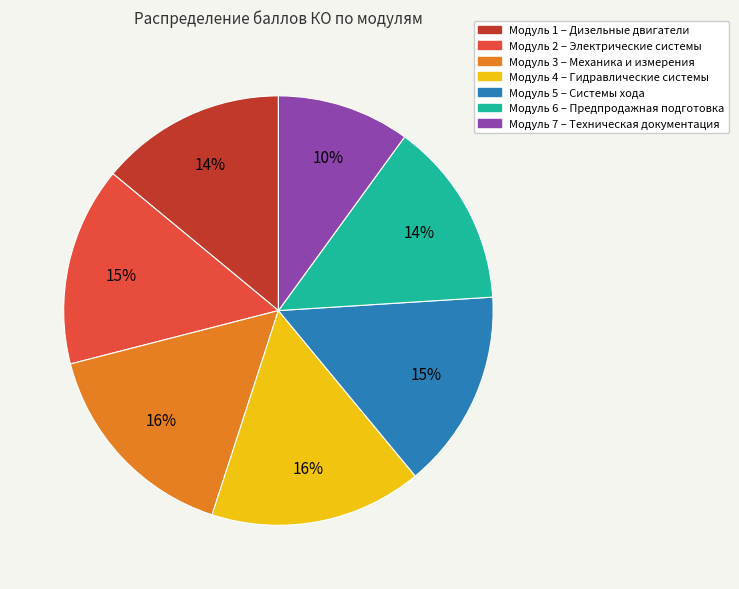

To the nearest percent, what is the average slice percentage?

14%